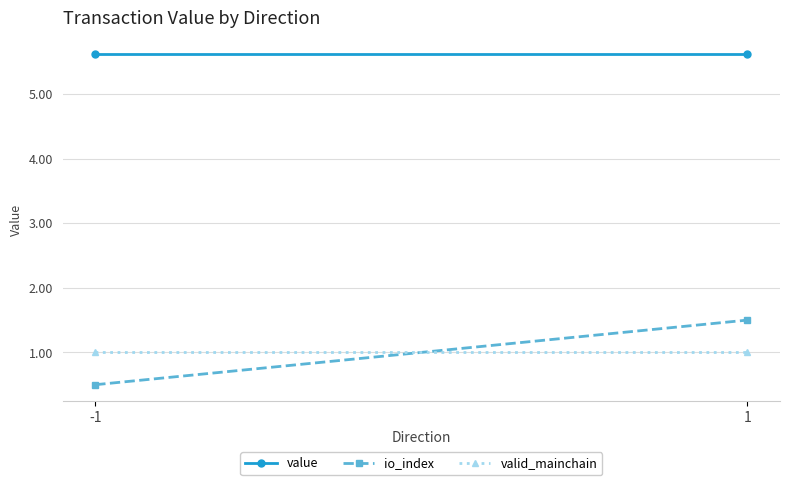

What is the value of the value point at the 2nd from the left?

5.6